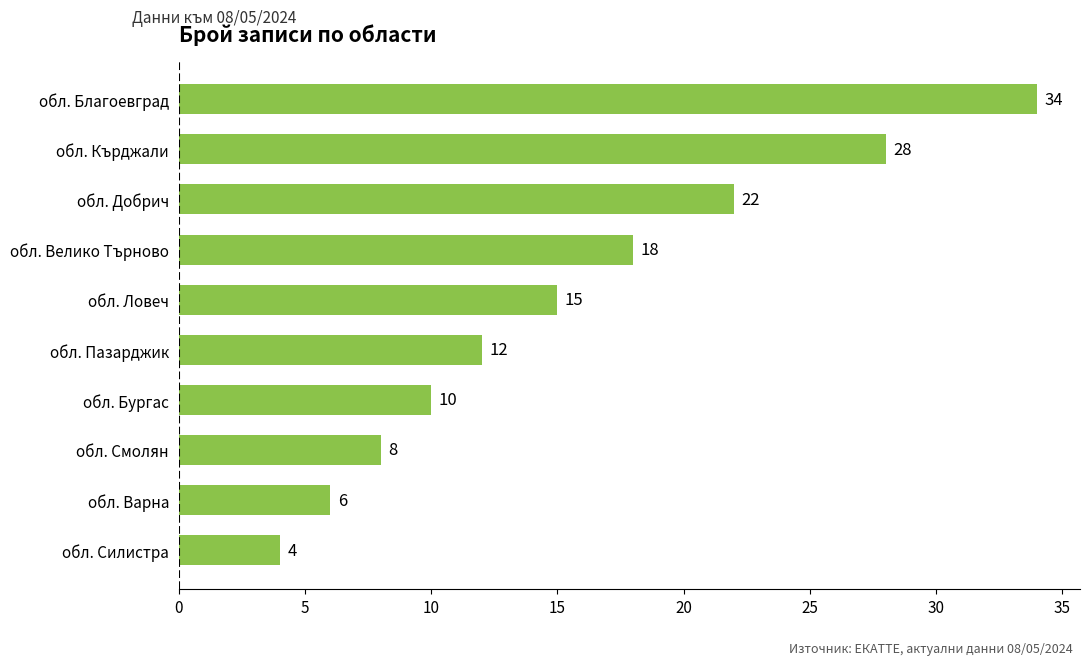

What is the change in value from обл. Кърджали to обл. Пазарджик?

-16